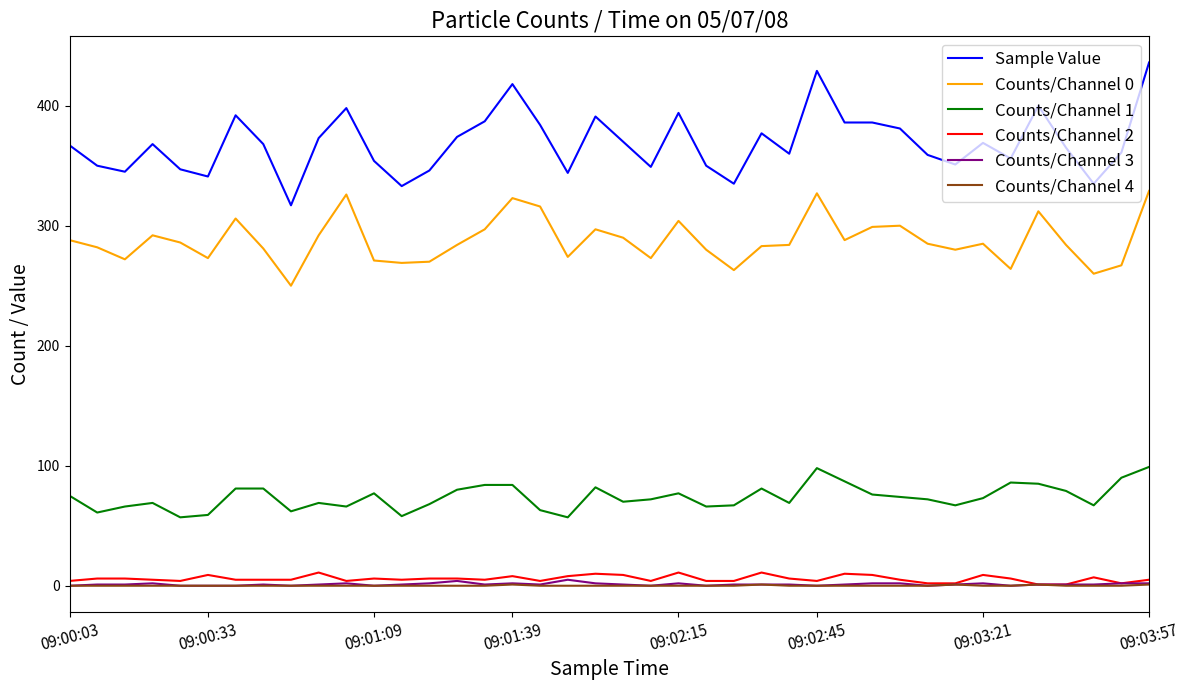

Does the chart display data point markers on the line(s)?

No